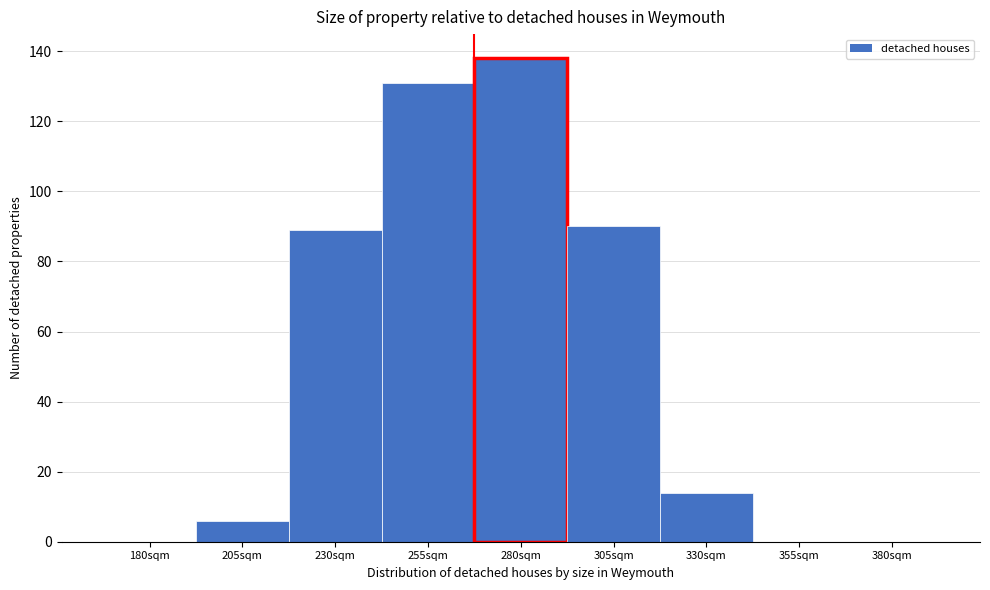

Reading left to right, what are all the values shown in this chart?

180sqm=0	205sqm=6	230sqm=89	255sqm=131	280sqm=138	305sqm=90	330sqm=14	355sqm=0	380sqm=0